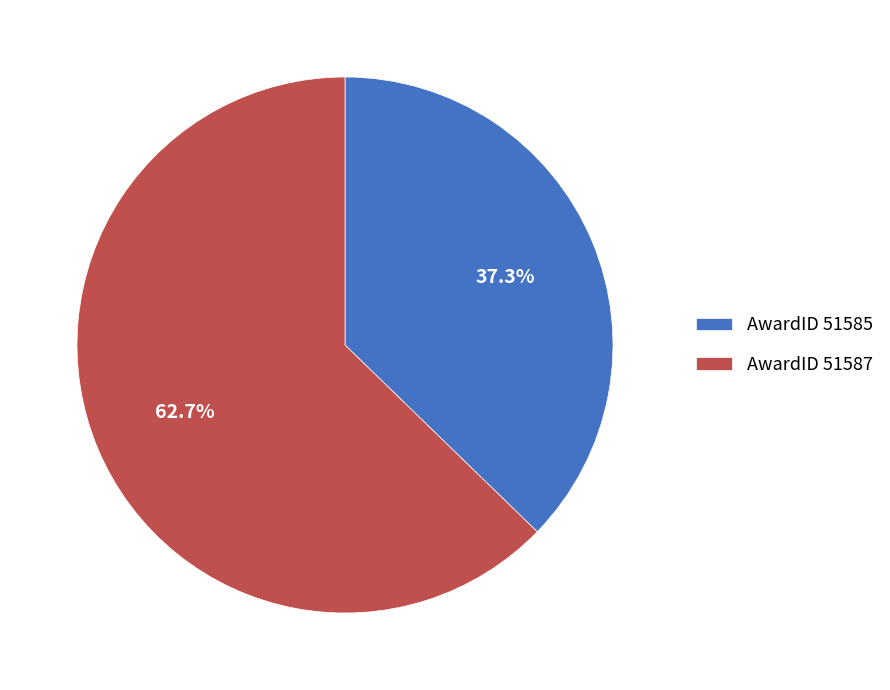

Combined, what portion of the pie is AwardID 51585 and AwardID 51587?

100.0%